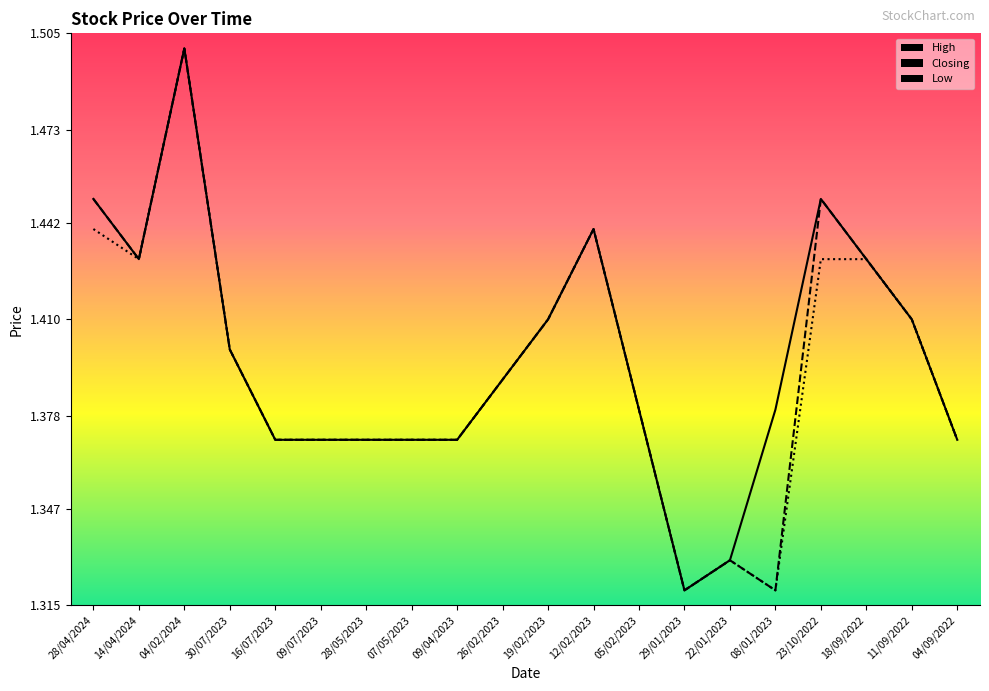

What is the lowest value of the High series?

1.3